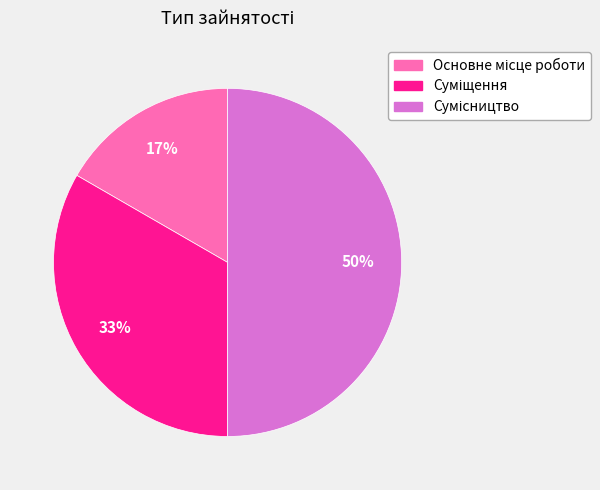

How many slices are in this pie chart?

3